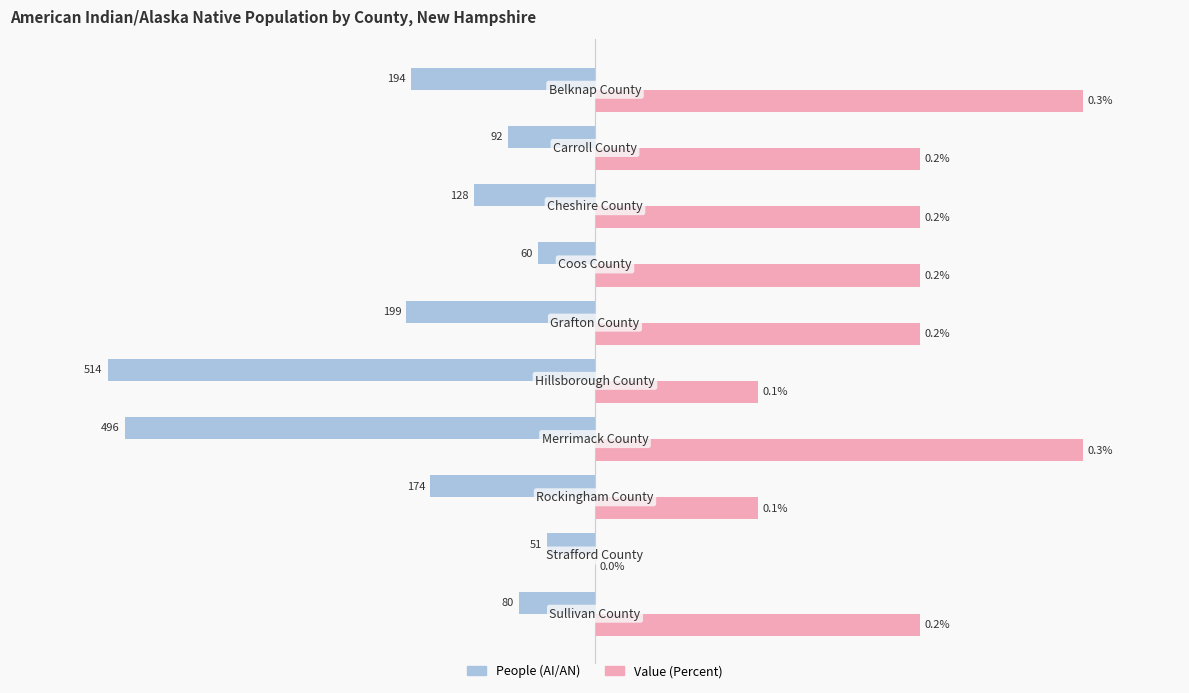

What are all the series names shown in the legend?

People (AI/AN), Value (Percent)